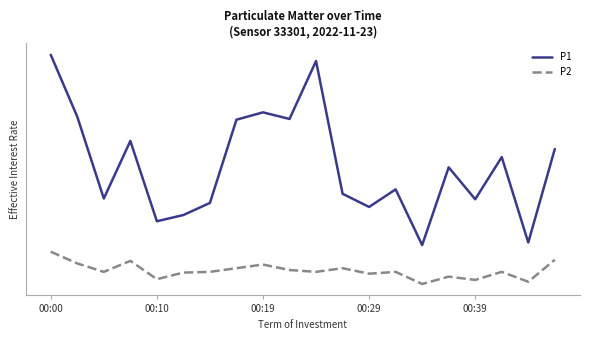

Is this an area chart (filled region under the line)?

No